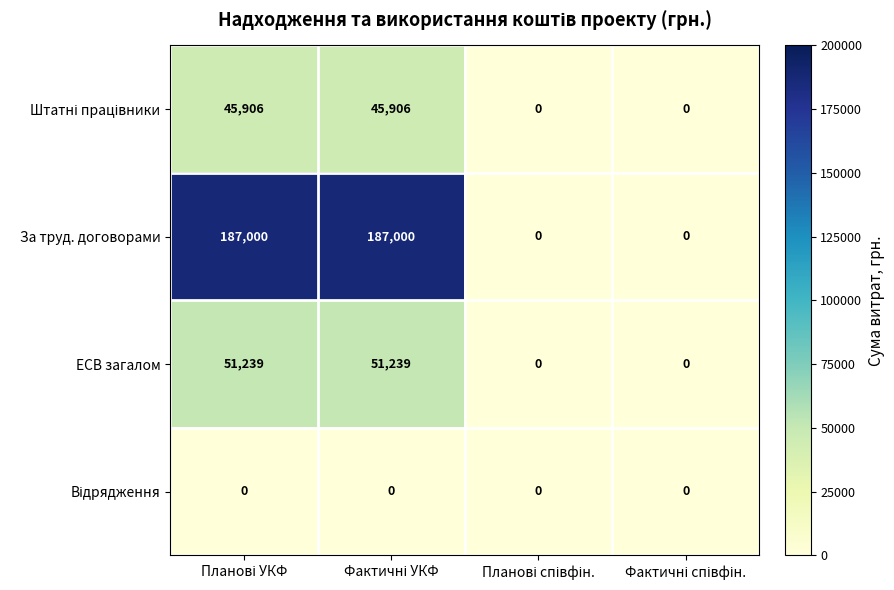

What is the greatest value displayed?

187000